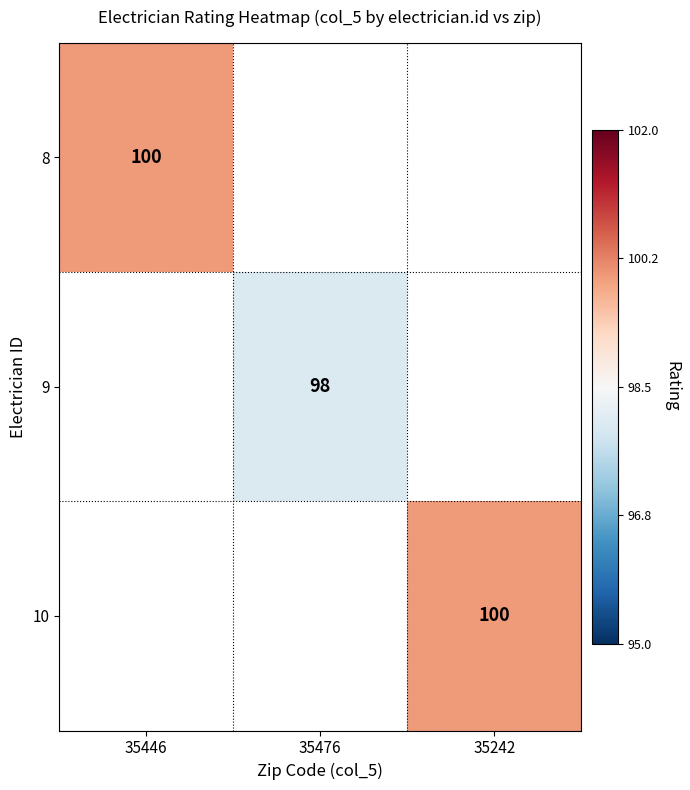

The 9 series shows 98 at 35476. True or false?

True